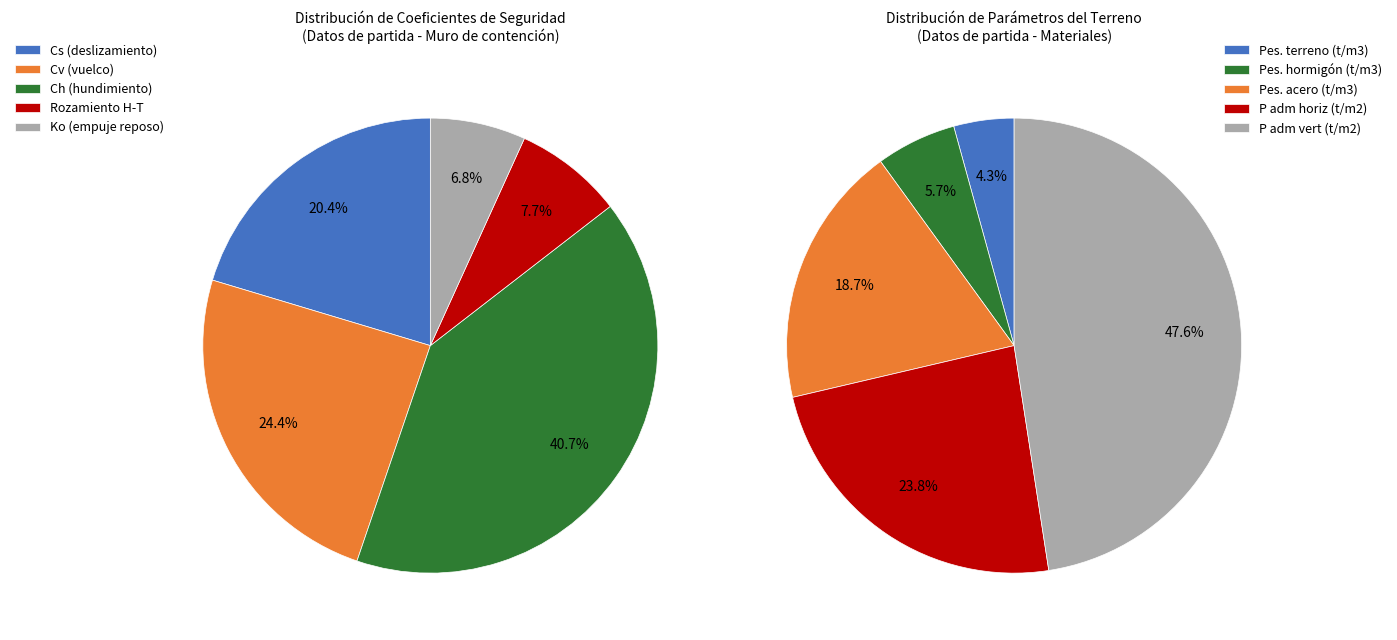

To the nearest percent, what is the combined percentage of Cs (deslizamiento) and Cv (vuelco)?

45%